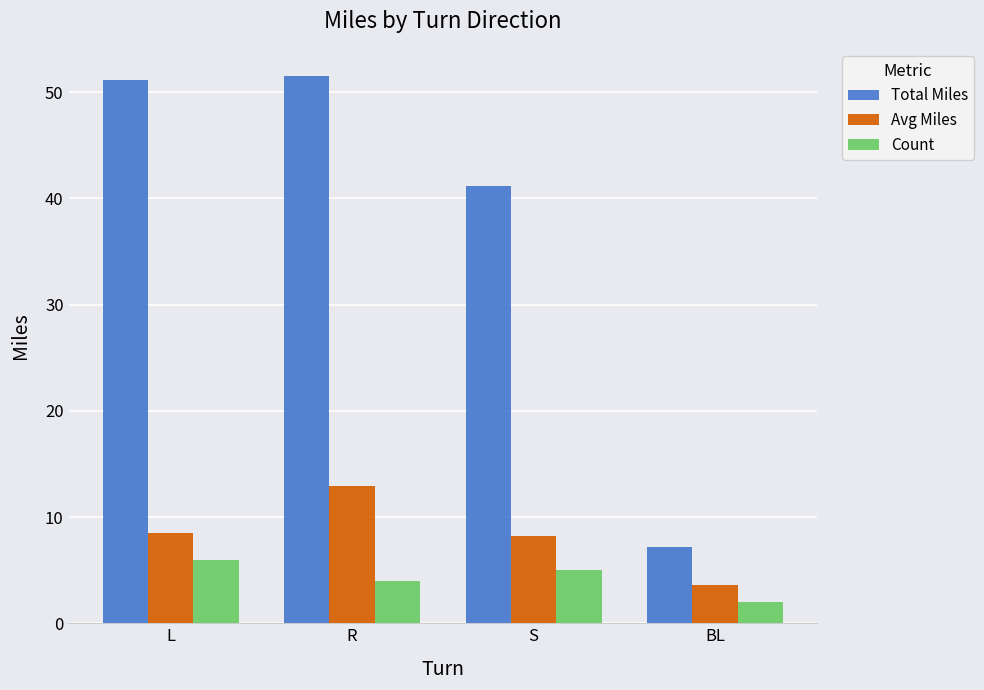

How many data points in Count are less than 5?

2